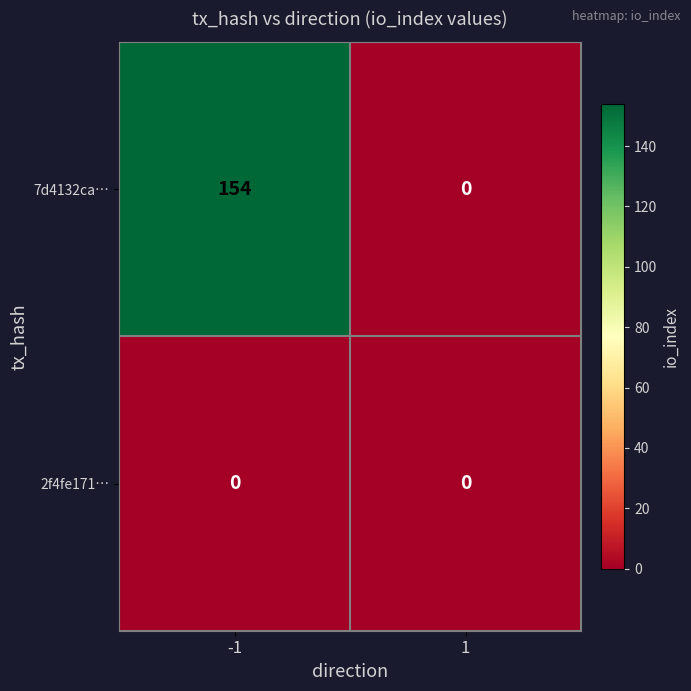

Reading left to right, extract all data points from this chart.

7d4132ca…: 154	0
2f4fe171…: 0	0